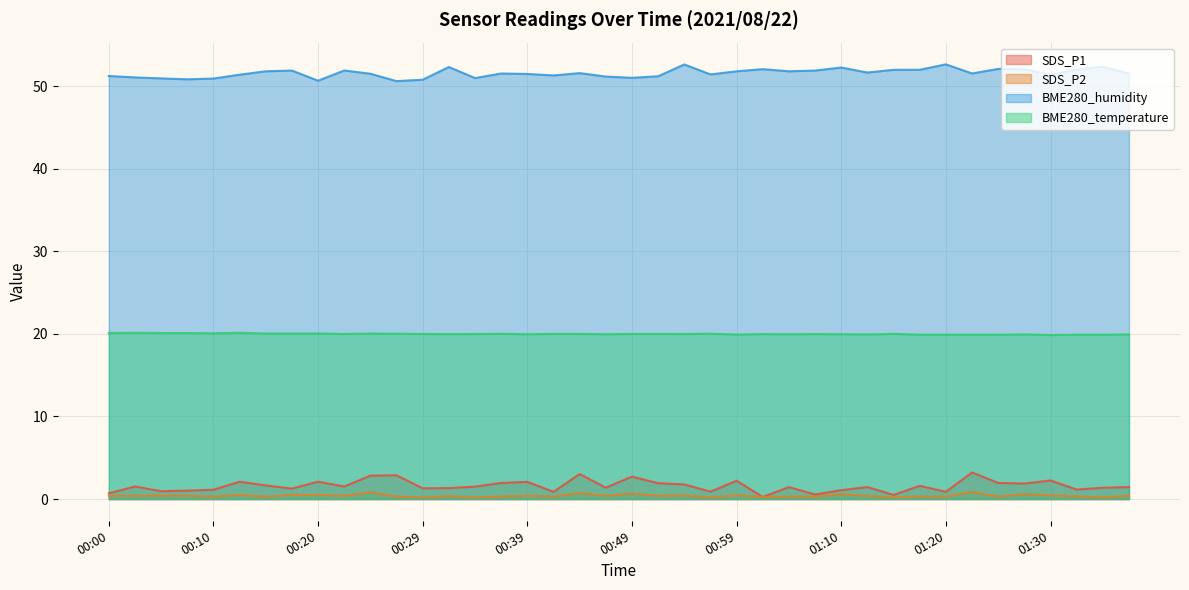

How many lines are shown in the chart?

4